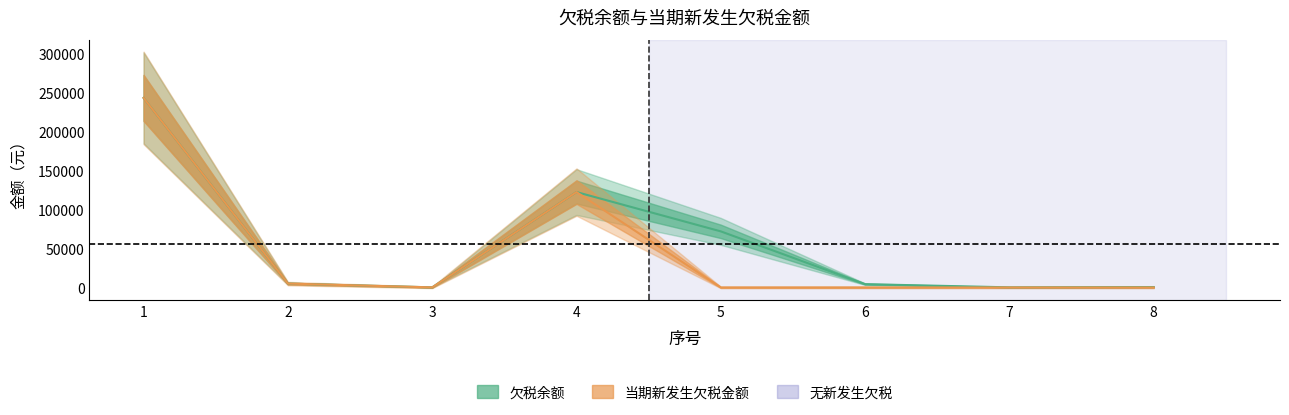

At which label does 当期新发生欠税金额 first exceed 123?

1